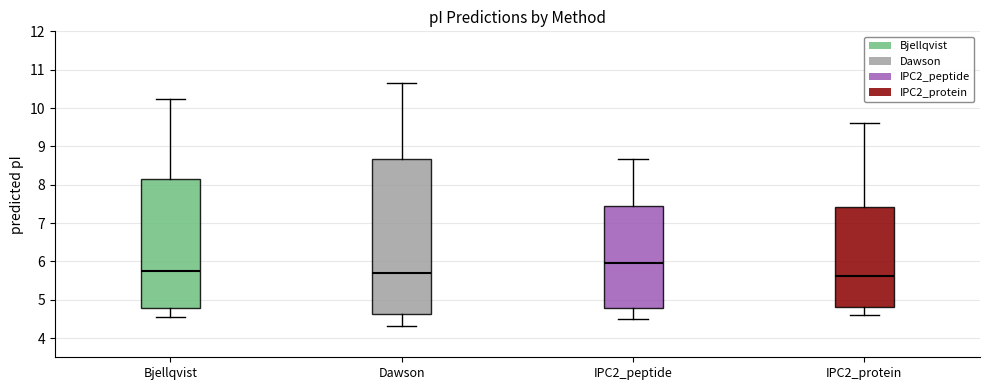

Reading left to right, transcribe this box plot: for each box, give where its median line is, the range the box spans, and where its two whiskers end, as read against the y-axis. The values are not printed on the chart, so give them approximately, as read against the axis.

Bjellqvist: median 5.7, box 4.8 to 8.1, whiskers 4.5 to 10.2
Dawson: median 5.7, box 4.6 to 8.7, whiskers 4.3 to 10.6
IPC2_peptide: median 6.0, box 4.8 to 7.4, whiskers 4.5 to 8.7
IPC2_protein: median 5.6, box 4.8 to 7.4, whiskers 4.6 to 9.6